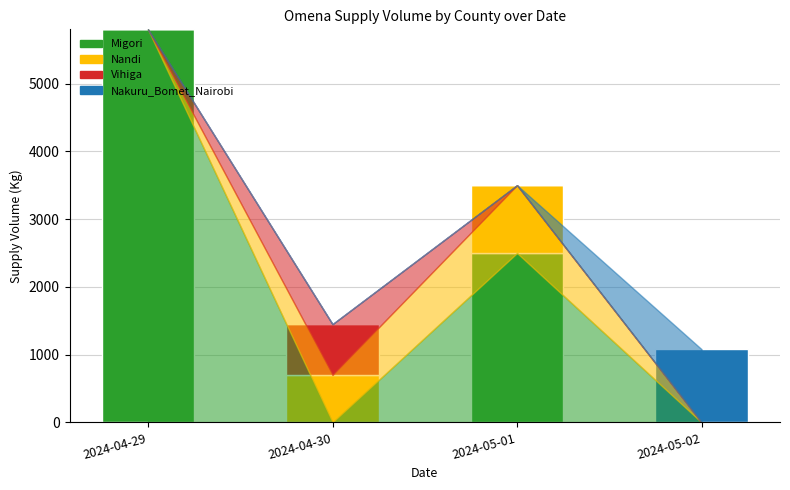

At which label does Migori reach its peak?

2024-04-29